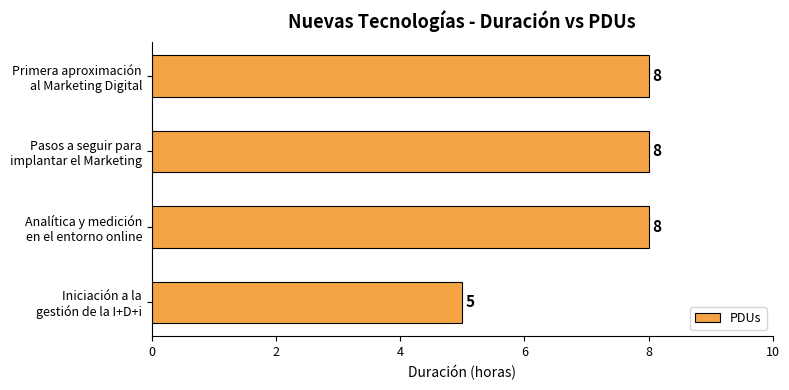

Does the chart contain any negative values?

No